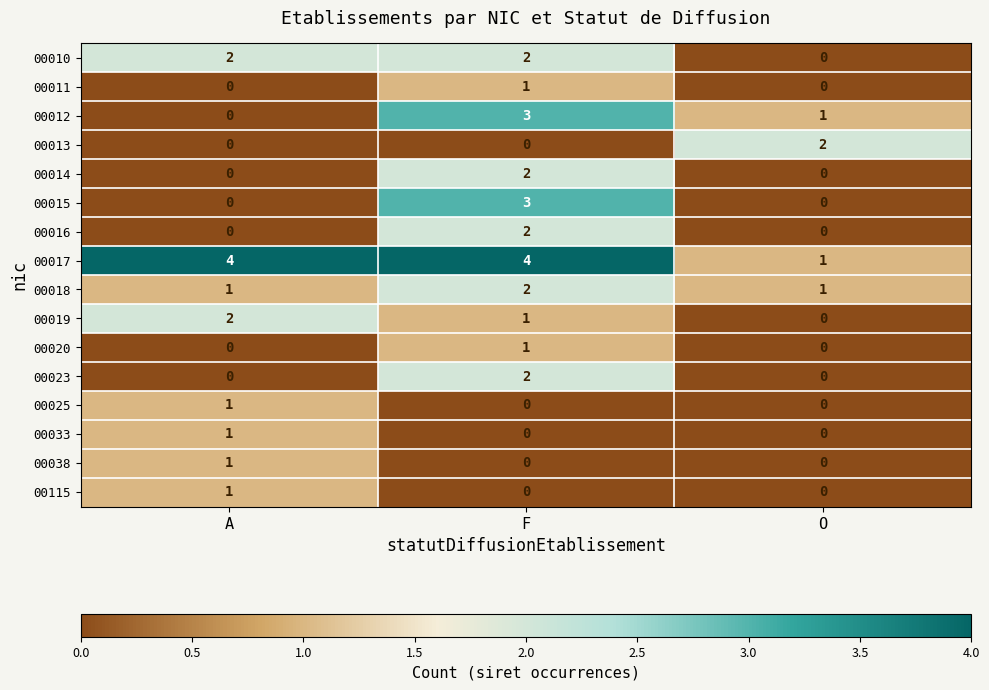

What value does the 00012 series have at F?

3